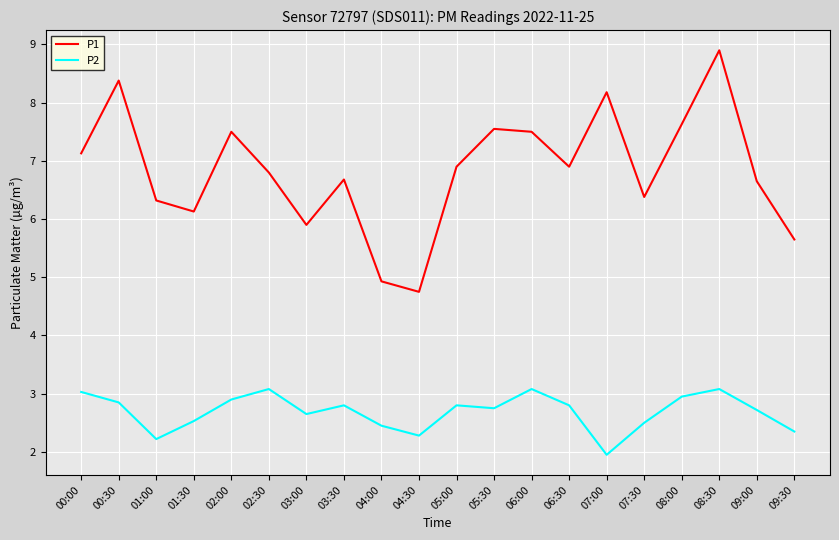

Rank the series at 01:00 from highest to lowest value.

P1, P2